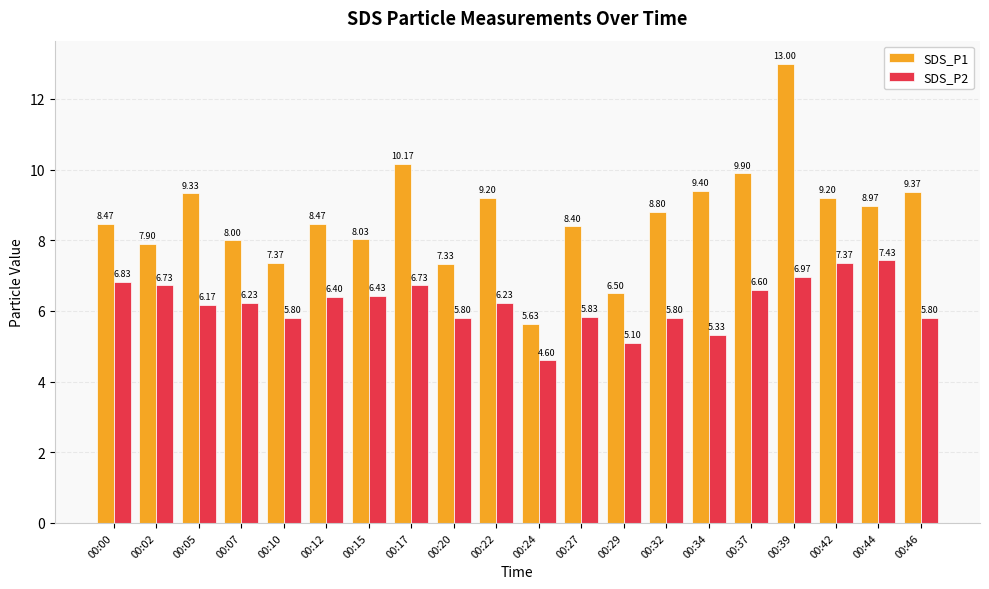

What is the spread (max minus min) of values at 00:32?

3.0